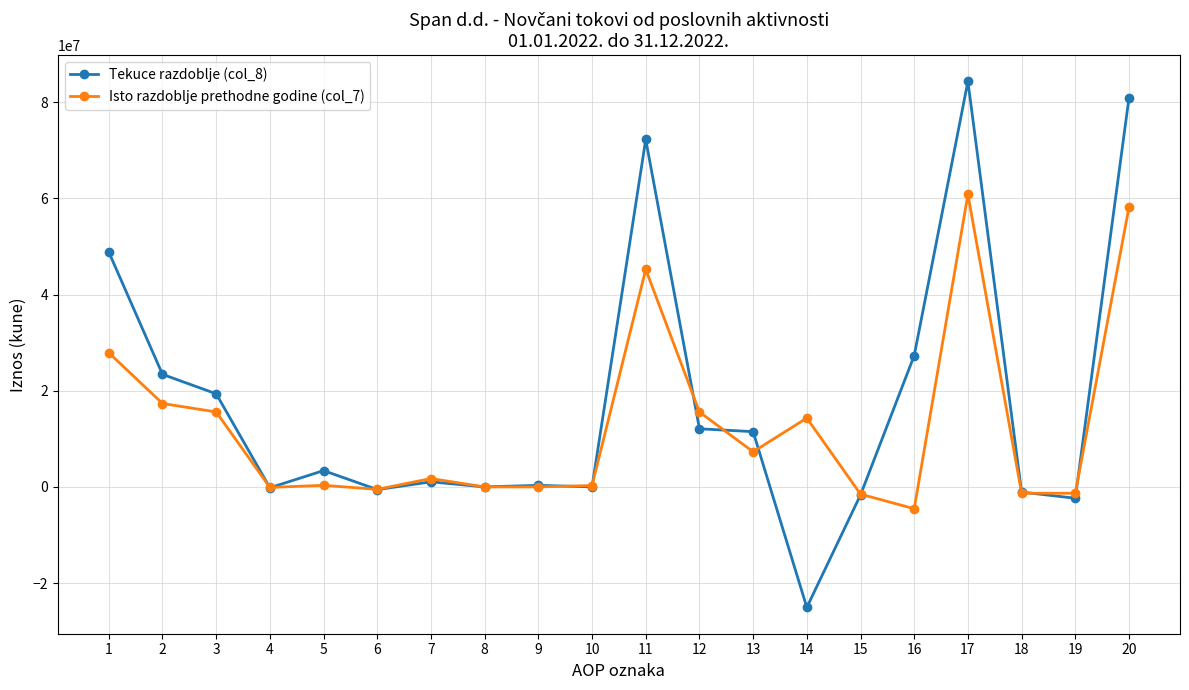

True or false: Isto razdoblje prethodne godine (col_7) has more than 0 points higher than both neighbors.

True